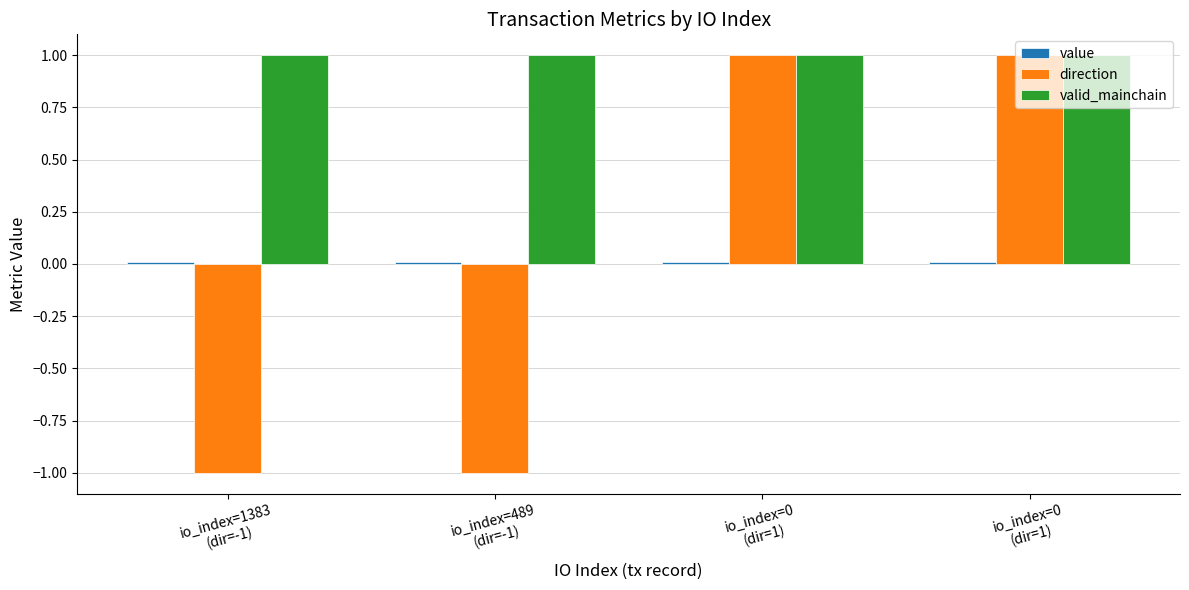

What is the spread (max minus min) of values at io_index=0
(dir=1)?

1.0